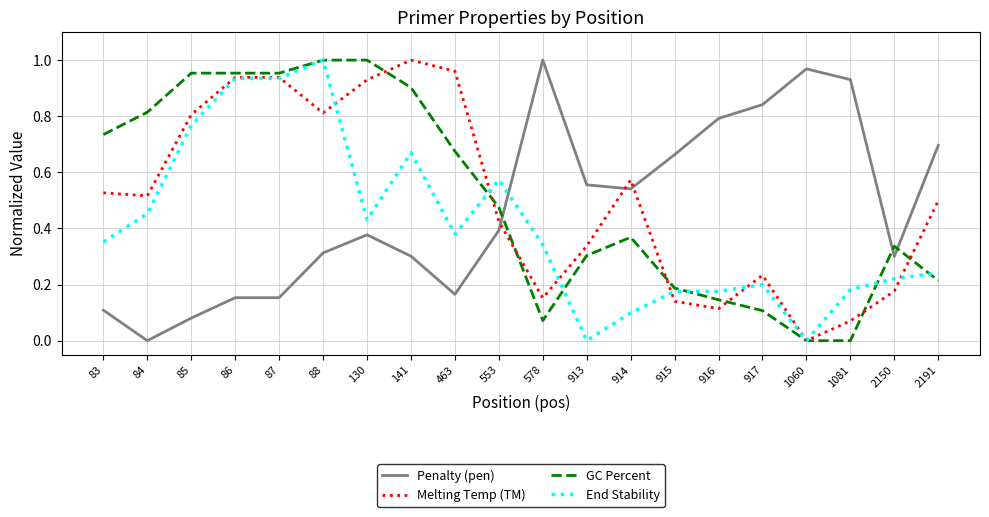

Where do Penalty (pen) and End Stability first cross each other?

553 and 578